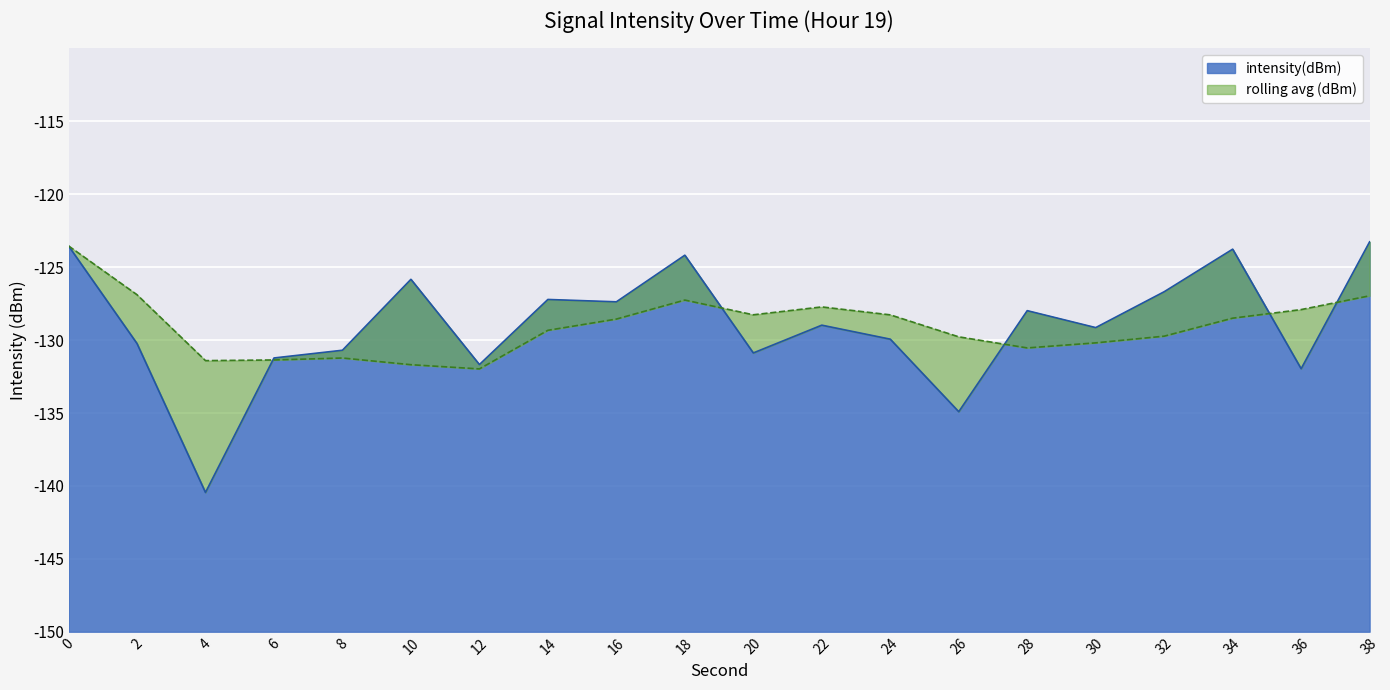

What is the maximum value for intensity(dBm)?

-123.3